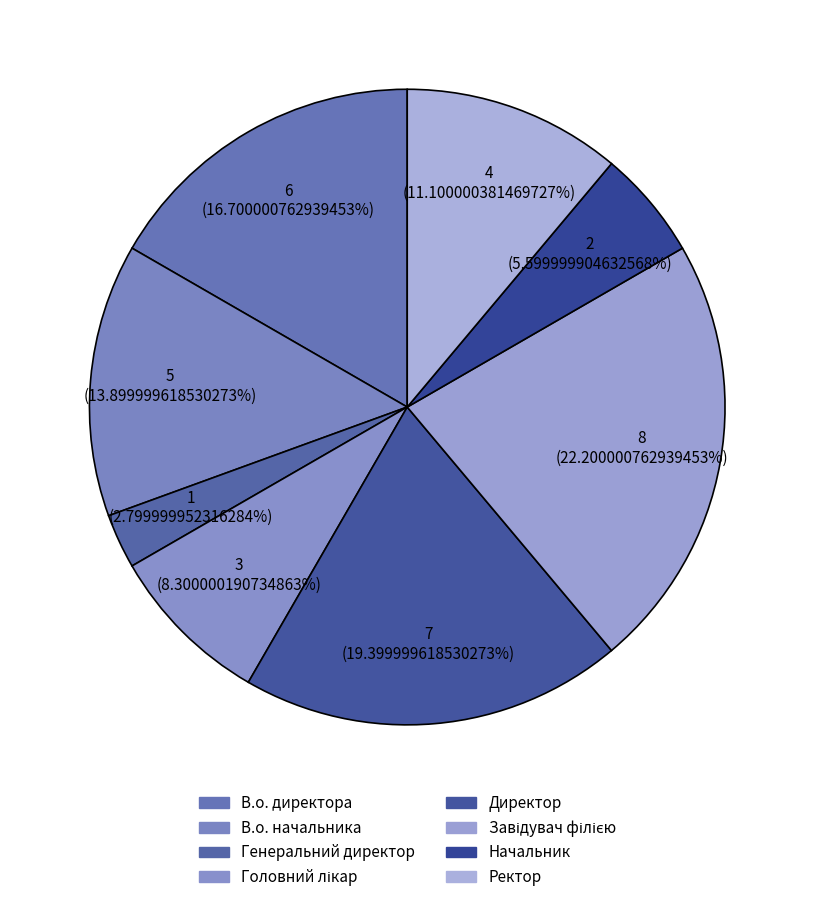

How many segments does this pie chart have?

8